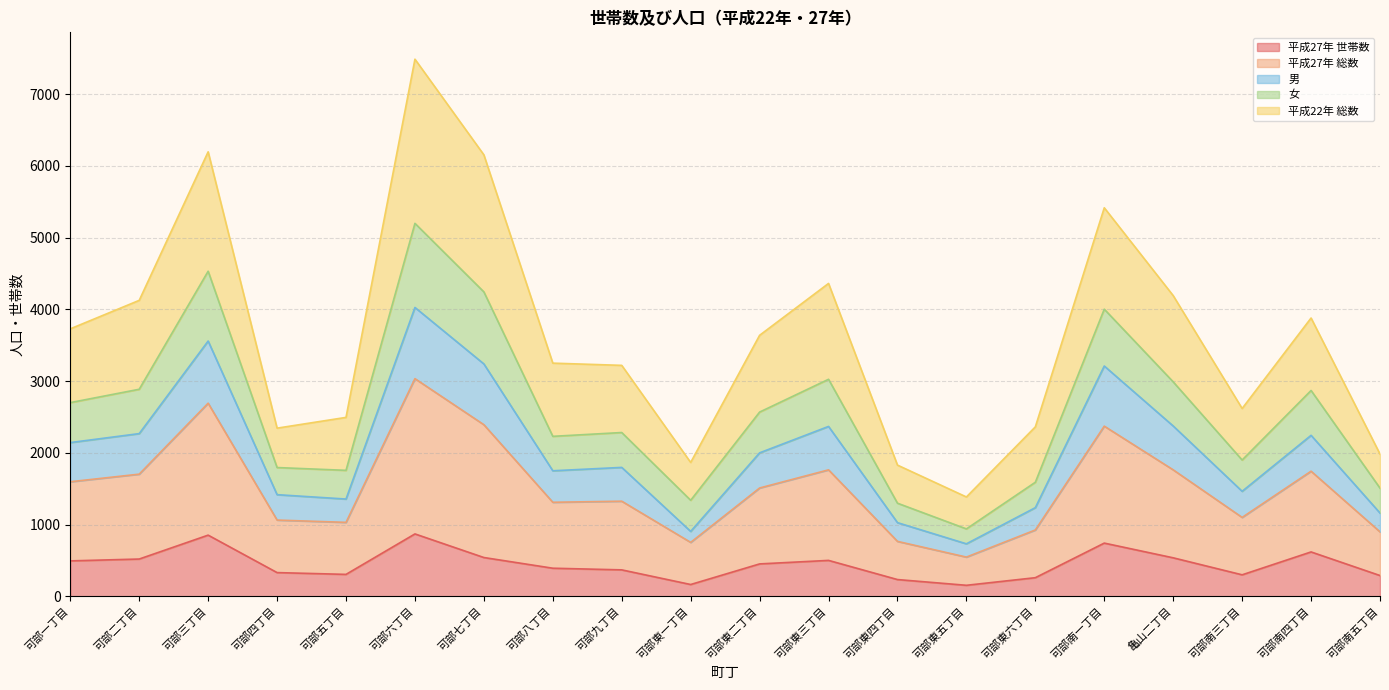

At which category is the sum across all series the highest?

可部六丁目